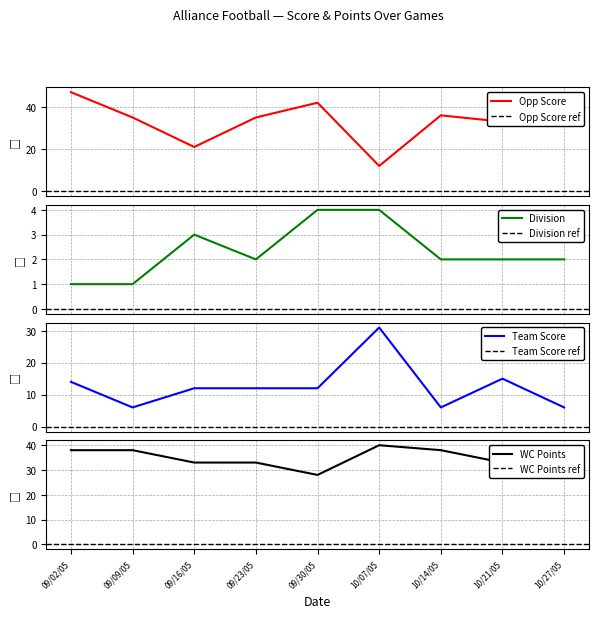

Read the Division value at 10/07/05.

4